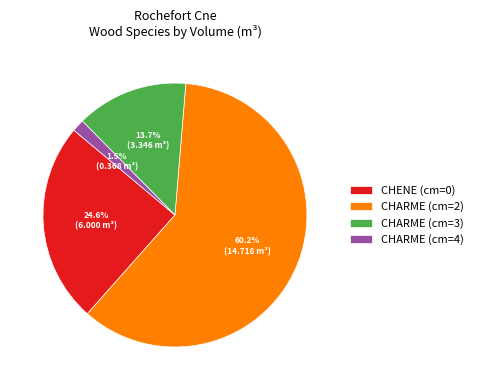

How many slices are in this pie chart?

4